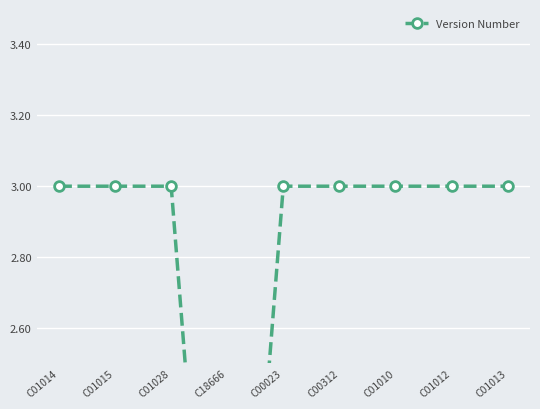

What value does the data have at C01014?

3